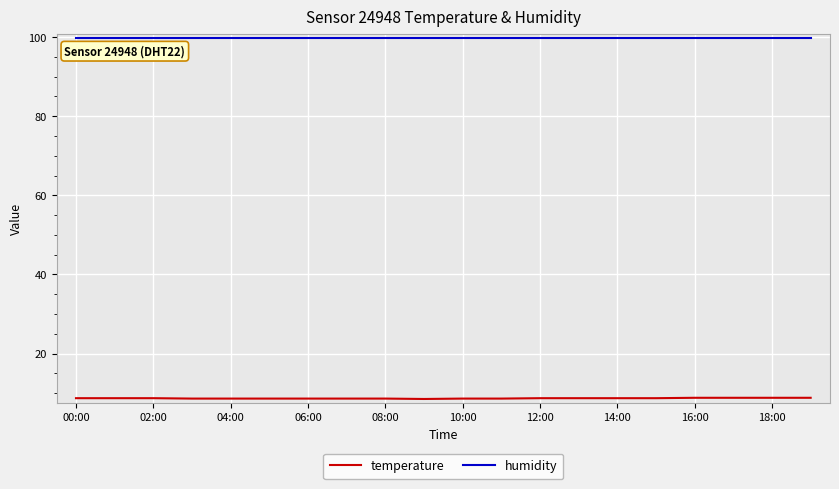

What is the highest value of the humidity series?

99.9